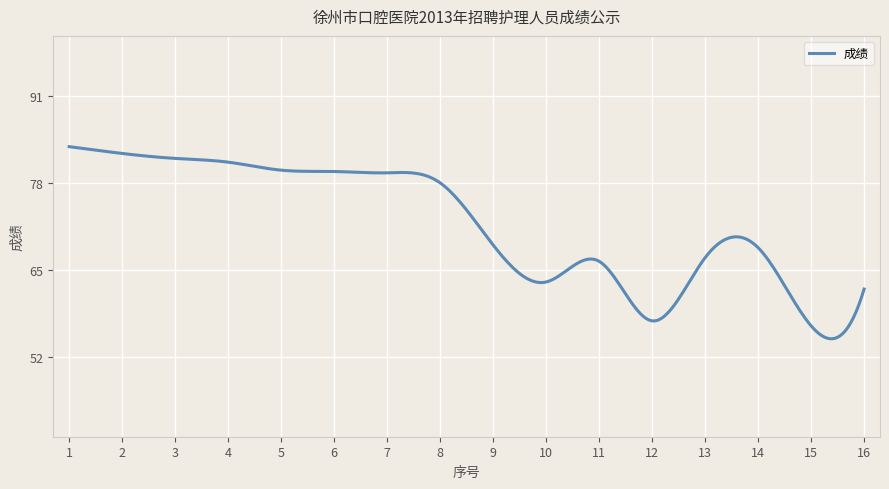

What is the smallest value displayed?

54.7